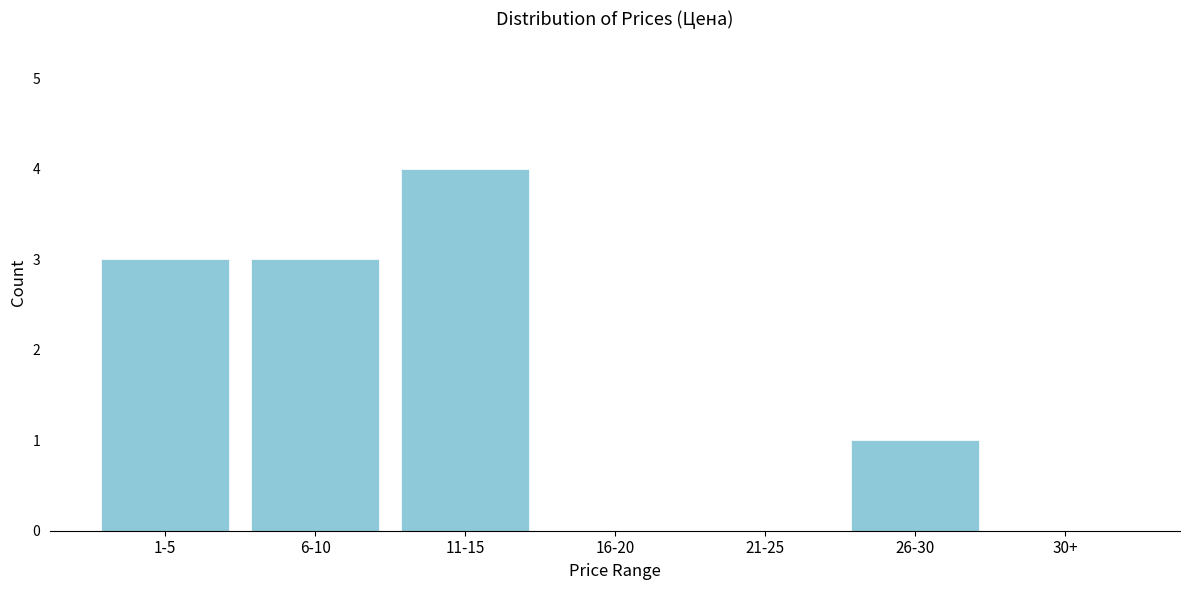

Reading left to right, extract all data points from this chart.

1-5=3	6-10=3	11-15=4	16-20=0	21-25=0	26-30=1	30+=0